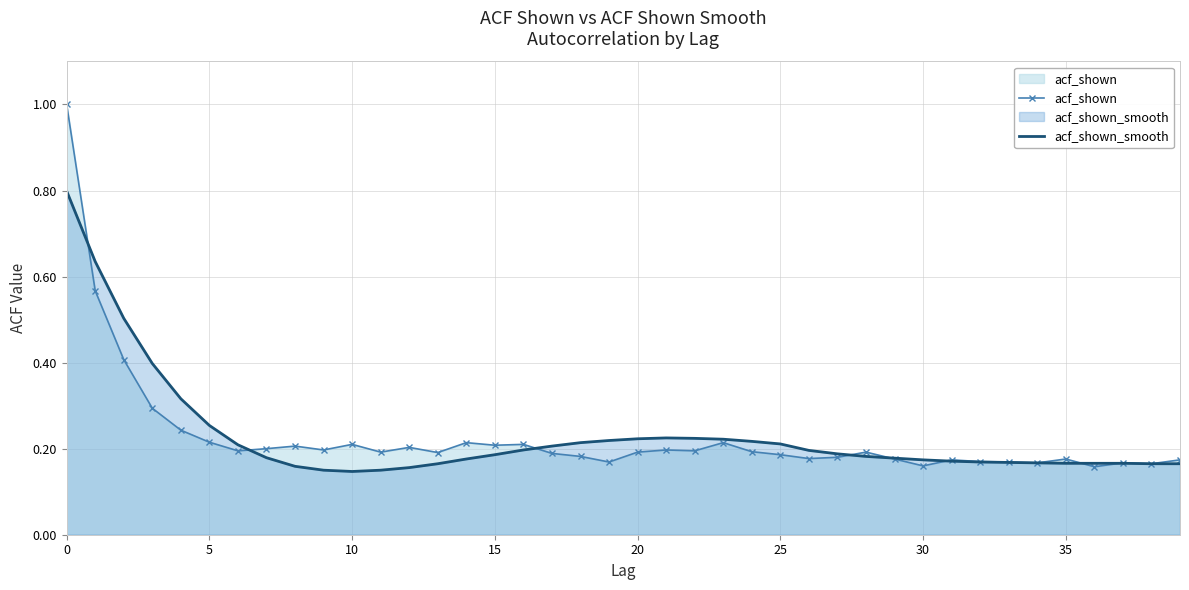

At which category is the sum across all series the highest?

0